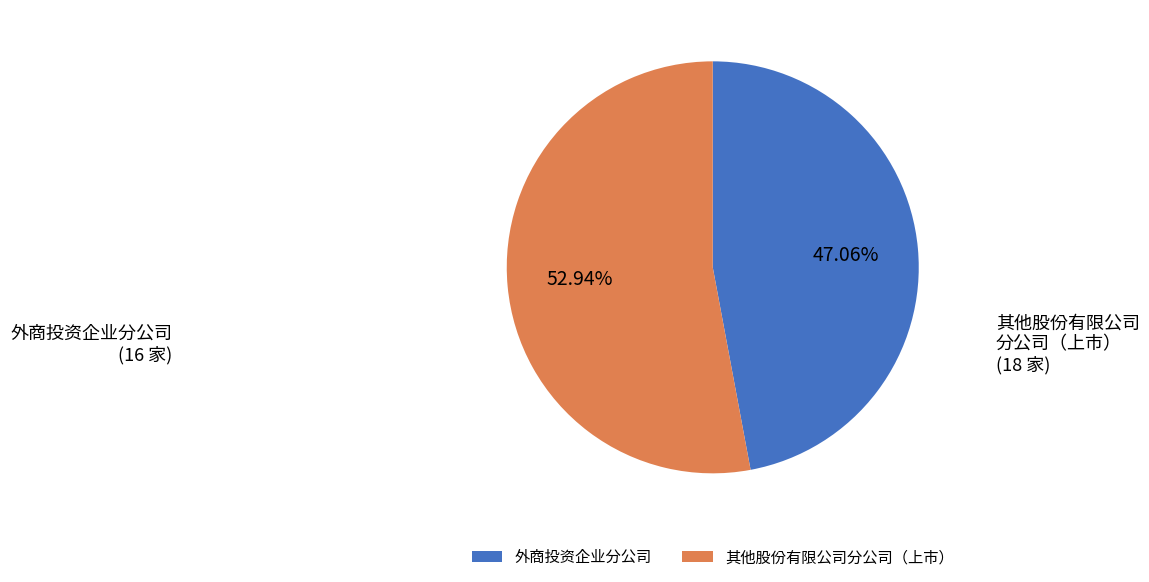

How much of the chart is everything except 外商投资企业分公司?

52.9%